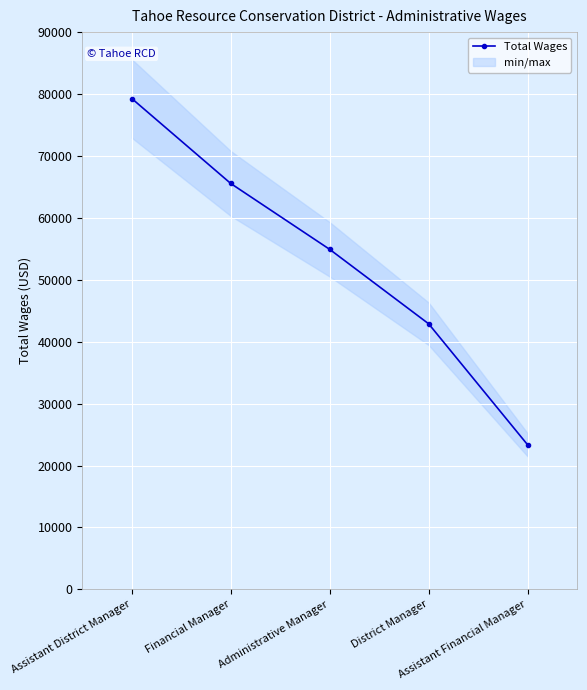

The value at Administrative Manager is 54913. True or false?

True